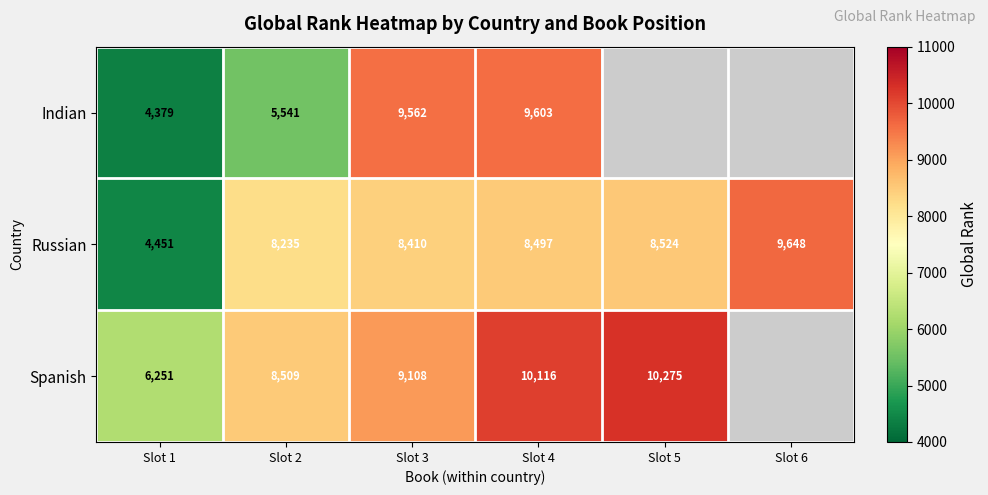

Rank the series at Slot 1 from highest to lowest value.

Spanish, Russian, Indian